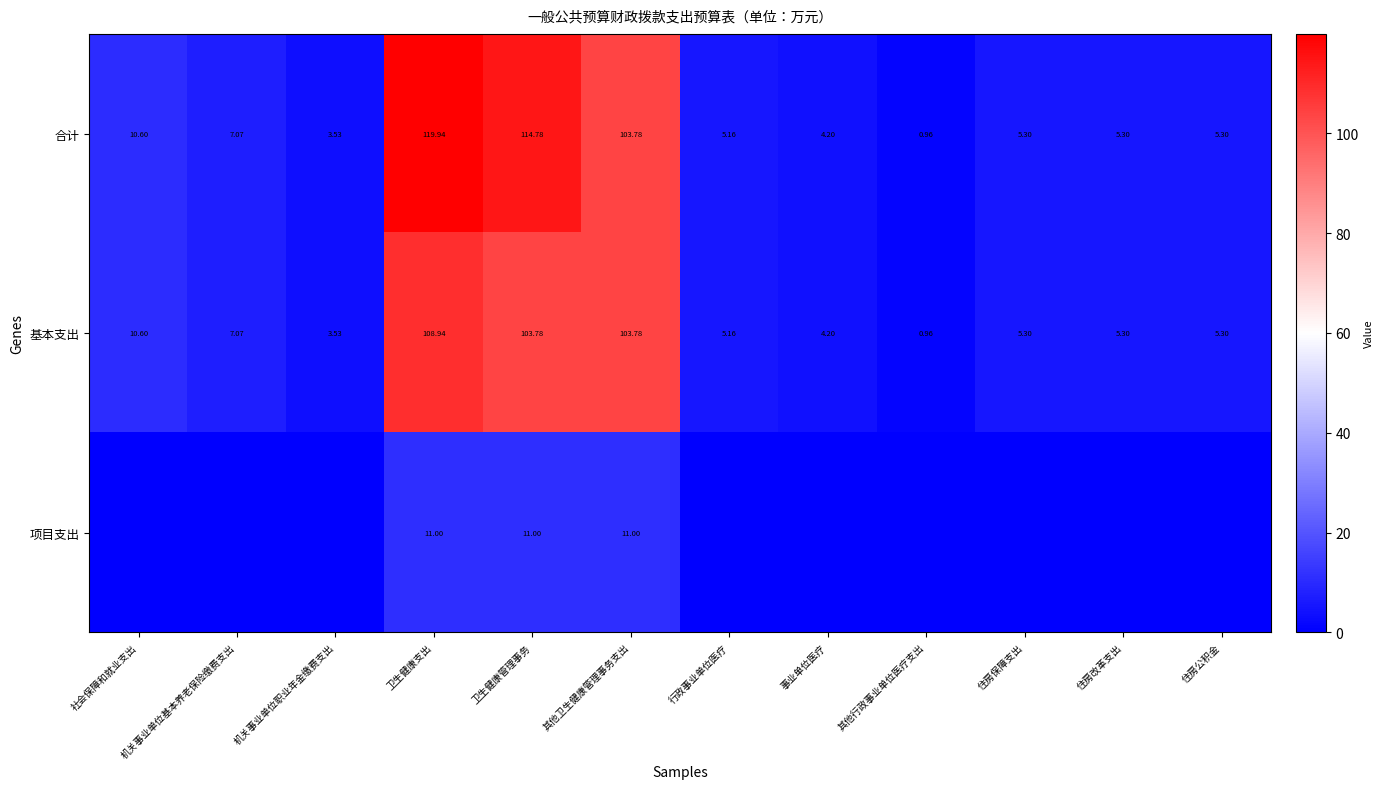

Is it true that 基本支出 equals 108.9 at 卫生健康支出?

True